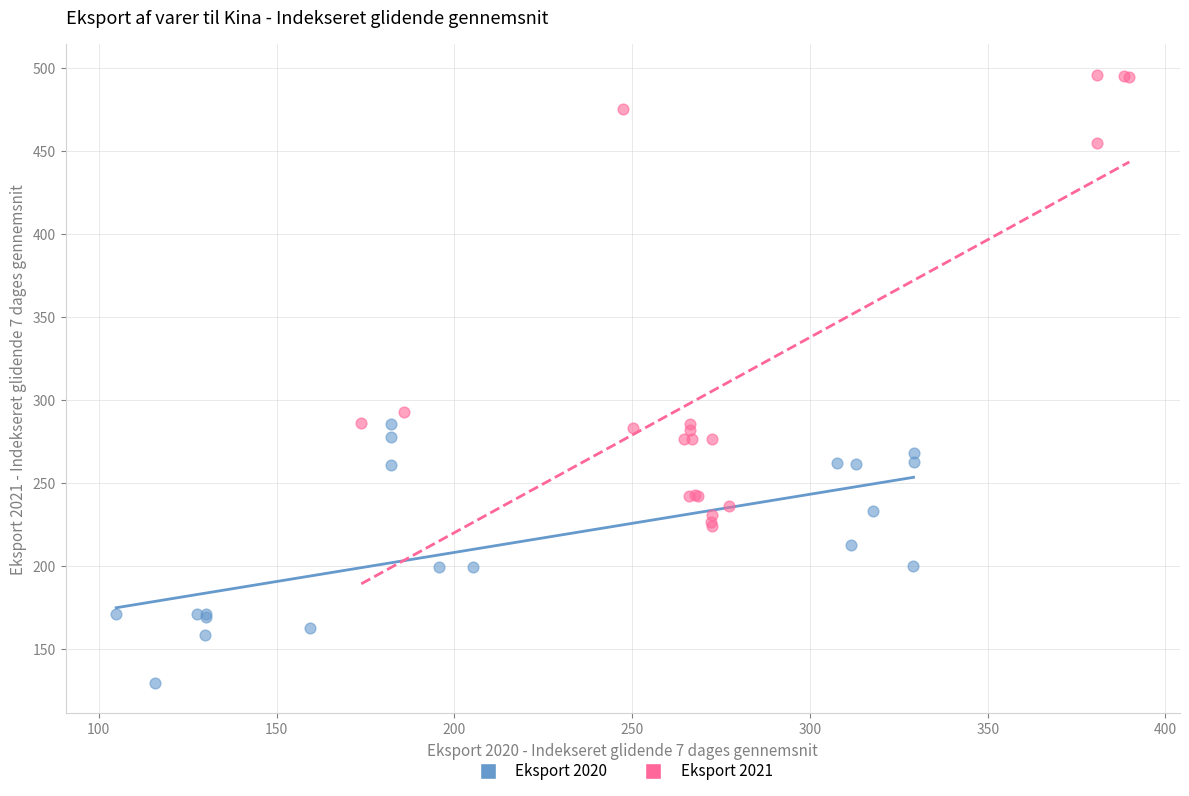

What are all the series names shown in the legend?

Eksport 2020, Eksport 2021